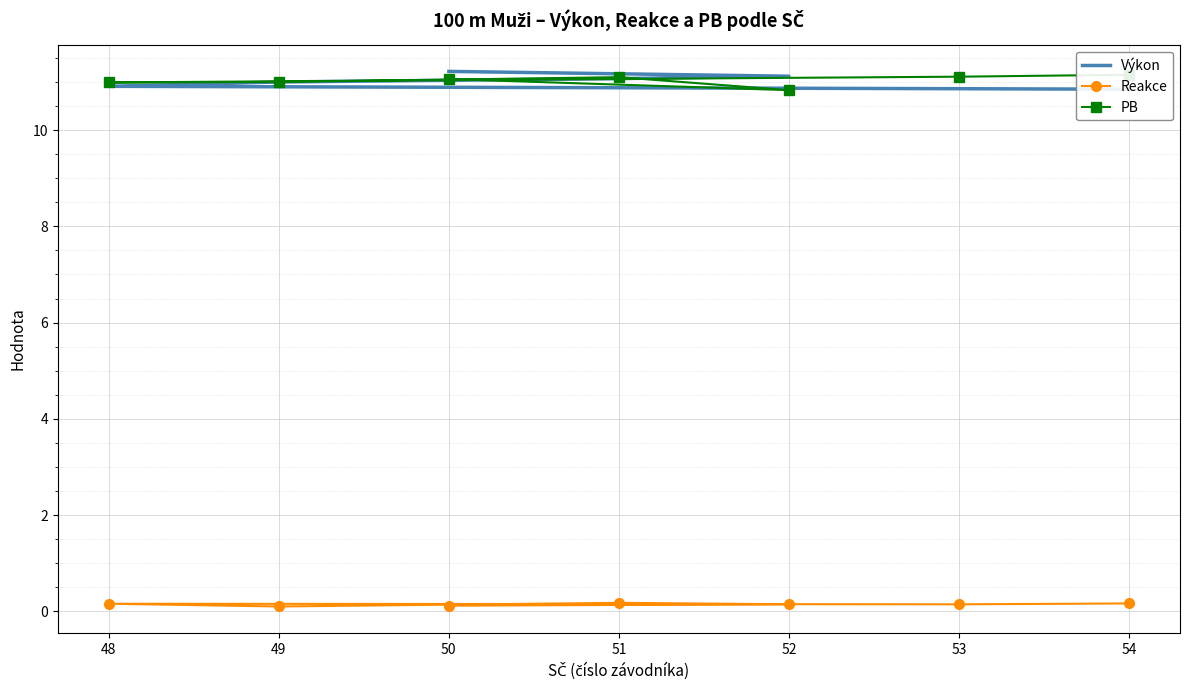

Which series has the largest range (max minus min)?

Výkon